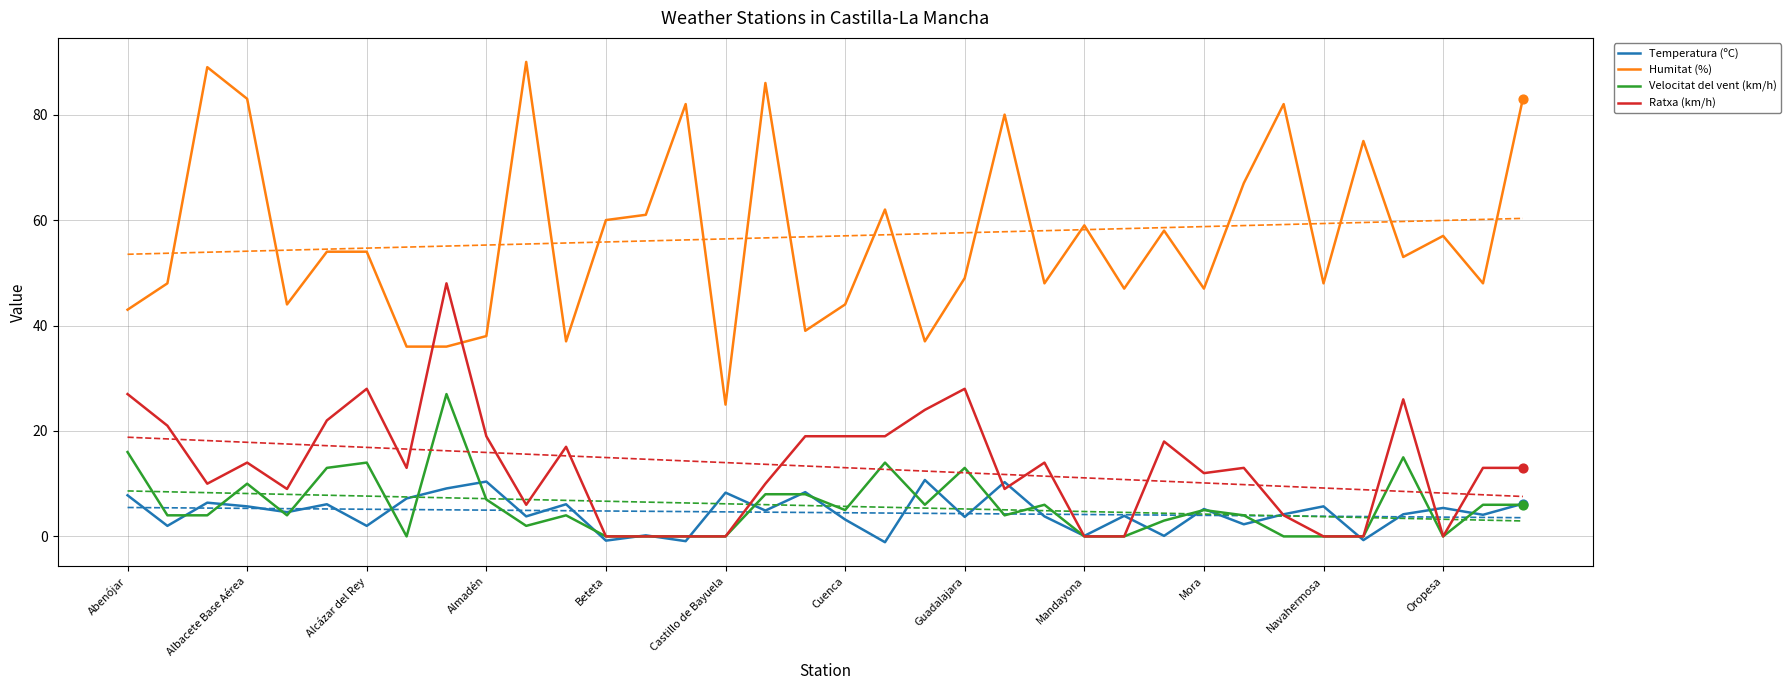

What is the minimum value for Humitat (%)?

25.0